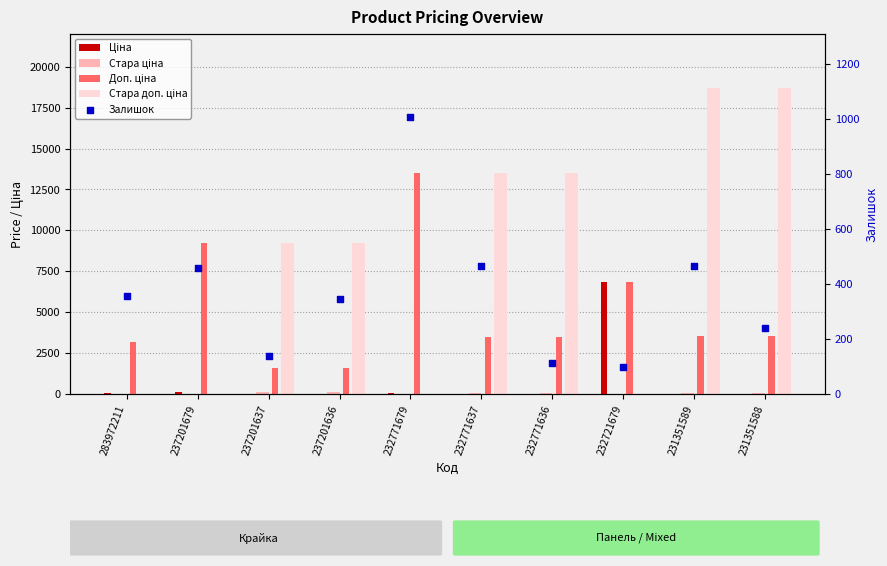

What are all the series names shown in the legend?

Ціна, Стара ціна, Доп. ціна, Стара доп. ціна, Залишок